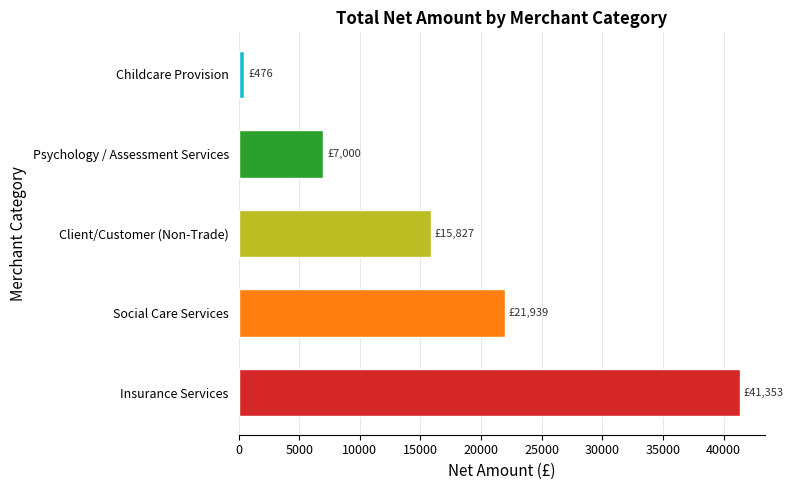

The chart shows a value of 59174.4 at Insurance Services. True or false?

False